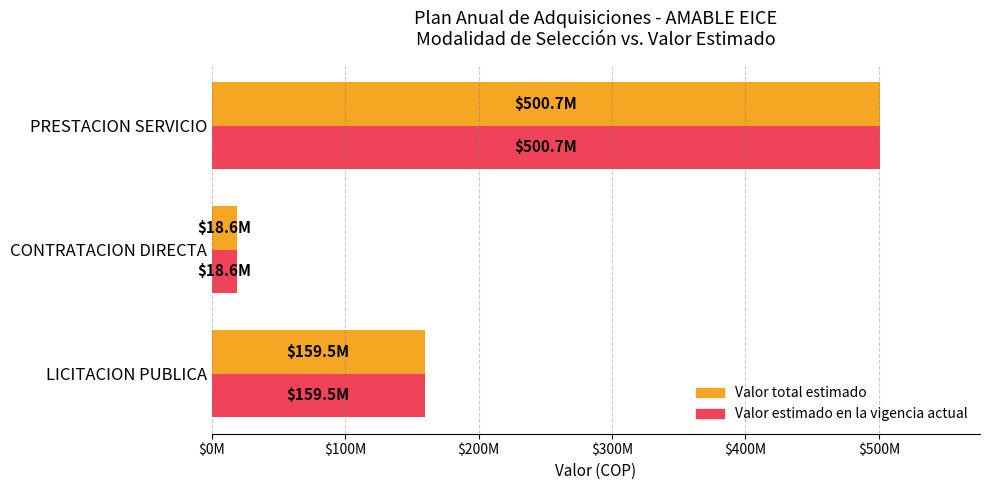

What is the difference between the maximum and minimum values in the Valor estimado en la vigencia actual series?

482098620